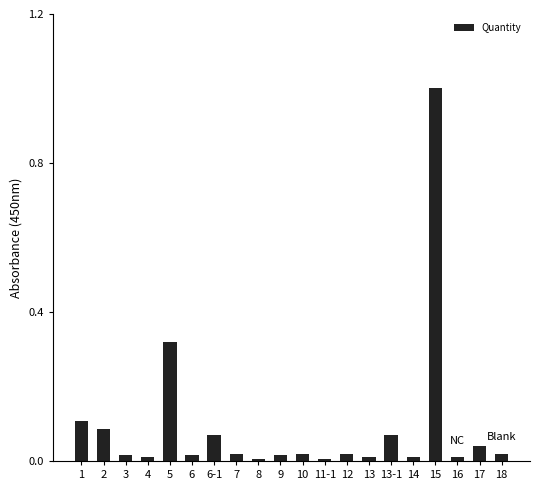

Which has a higher value, 1 or 2?

1